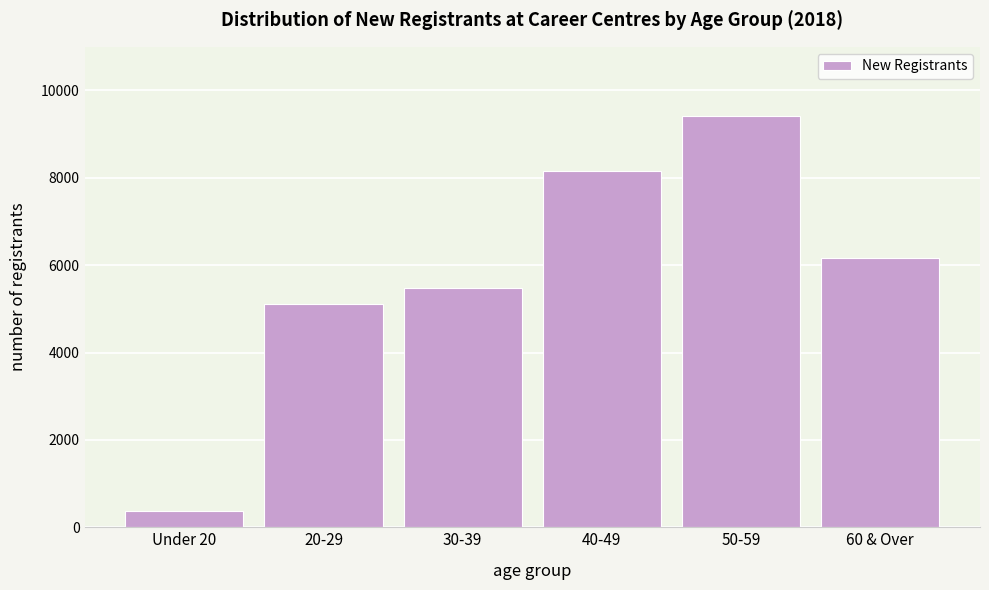

Reading left to right, transcribe all the data shown in this chart.

Under 20=372	20-29=5113	30-39=5488	40-49=8153	50-59=9424	60 & Over=6159